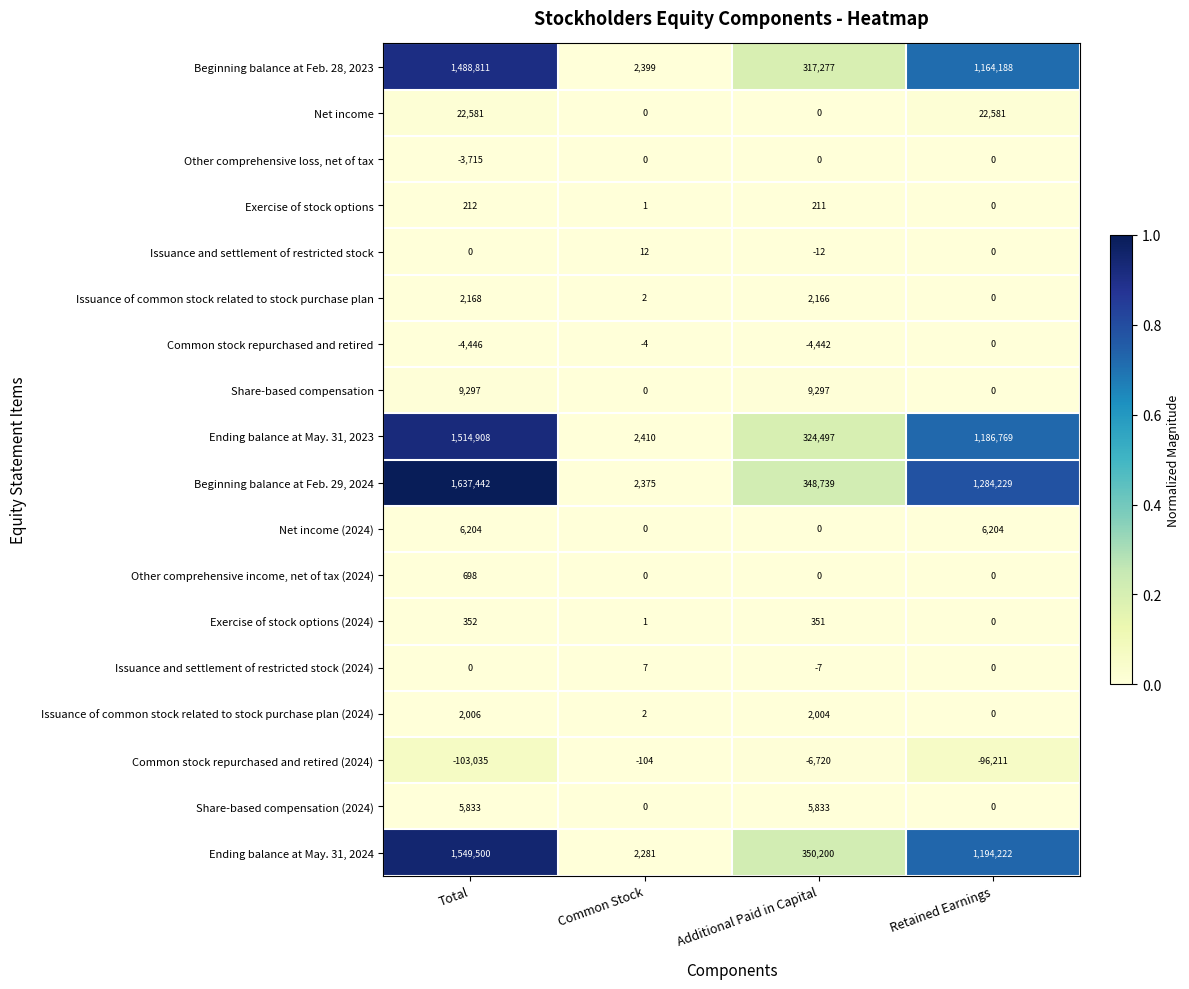

List the labels in order of Exercise of stock options (2024) value, smallest first.

Retained Earnings, Common Stock, Additional Paid in Capital, Total